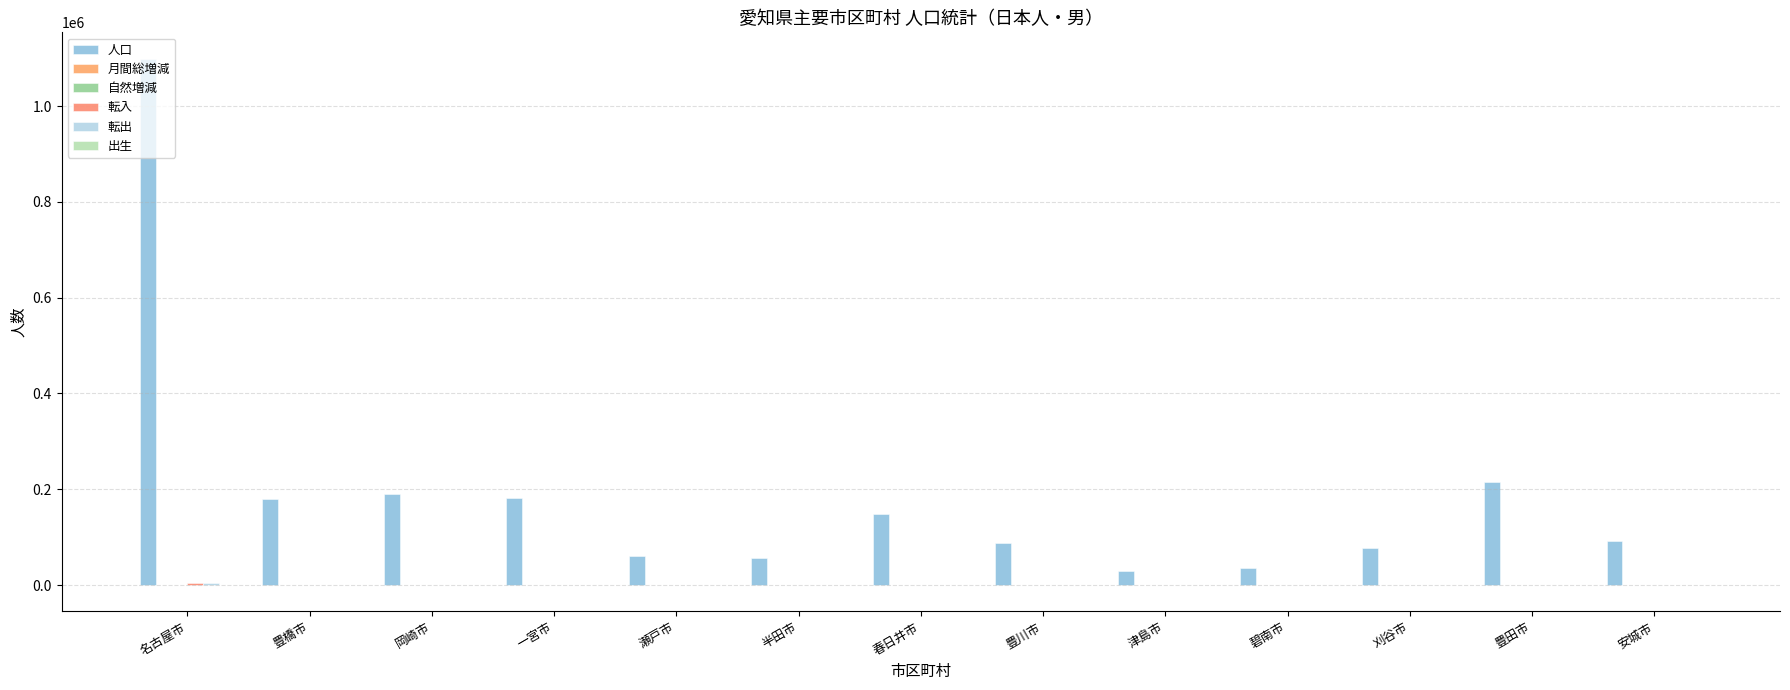

How many categories are shown in the chart?

13